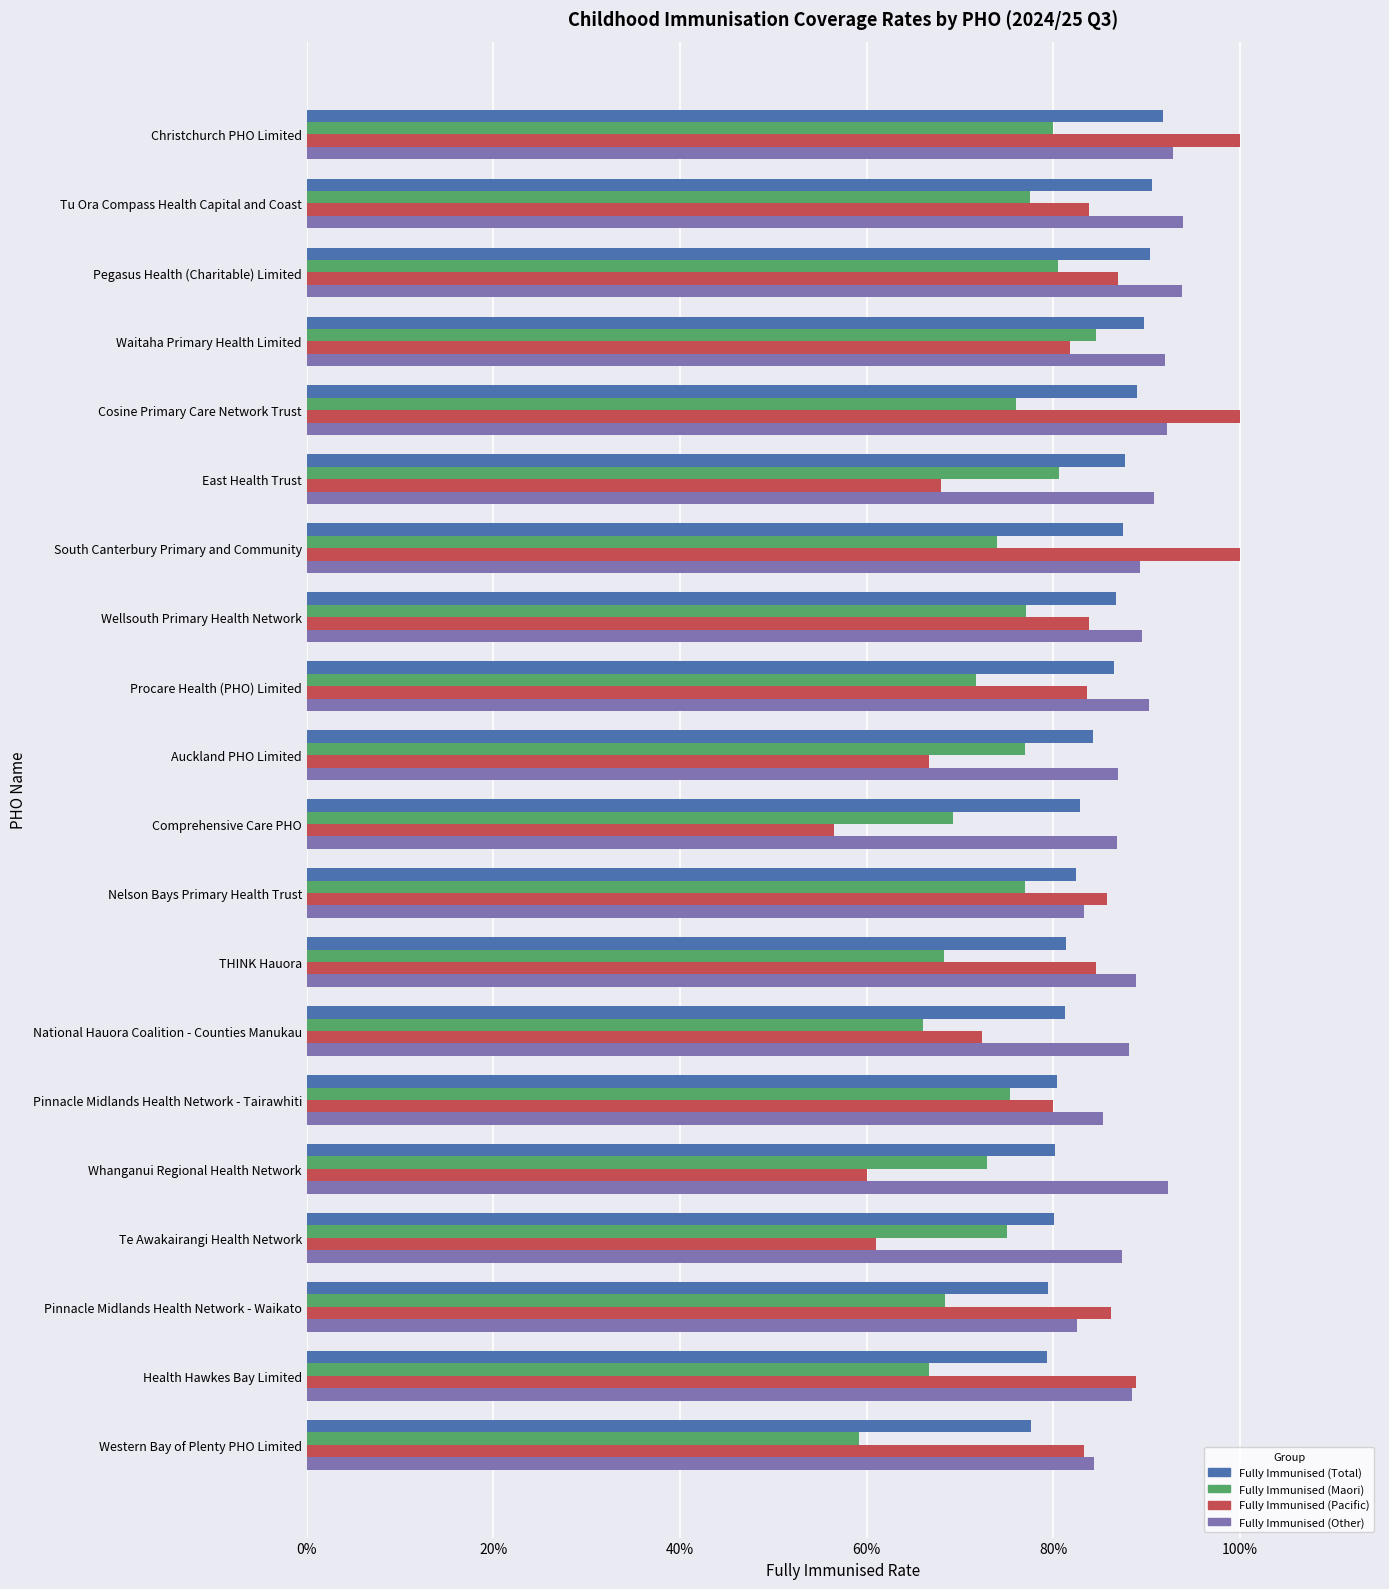

What are all the series names shown in the legend?

Fully Immunised (Total), Fully Immunised (Maori), Fully Immunised (Pacific), Fully Immunised (Other)